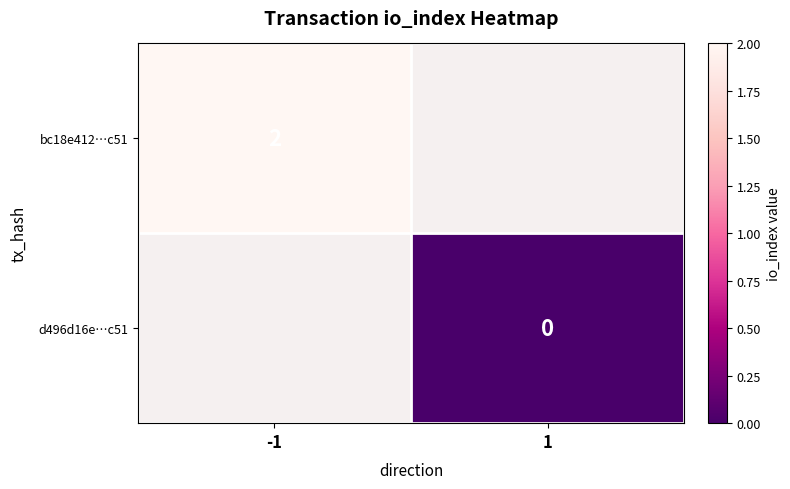

Count the number of data series in this chart.

2